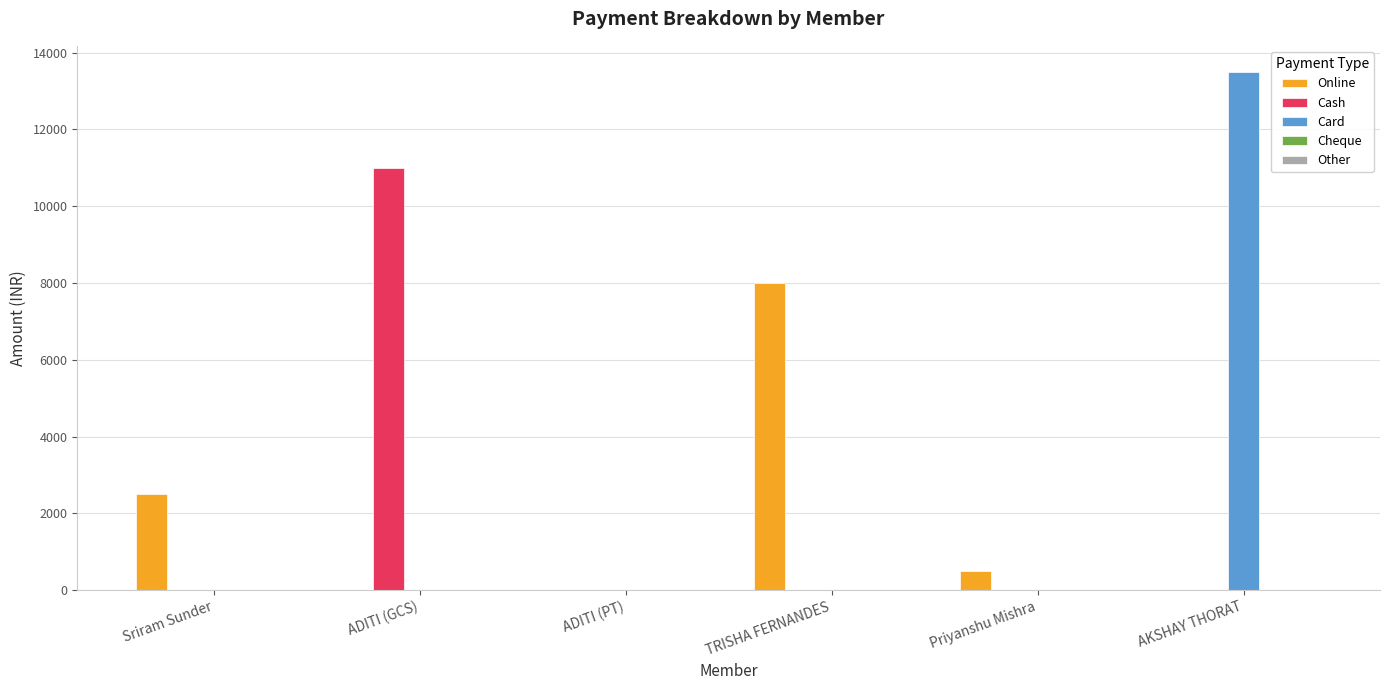

The value of Card at TRISHA FERNANDES is 0. True or false?

True